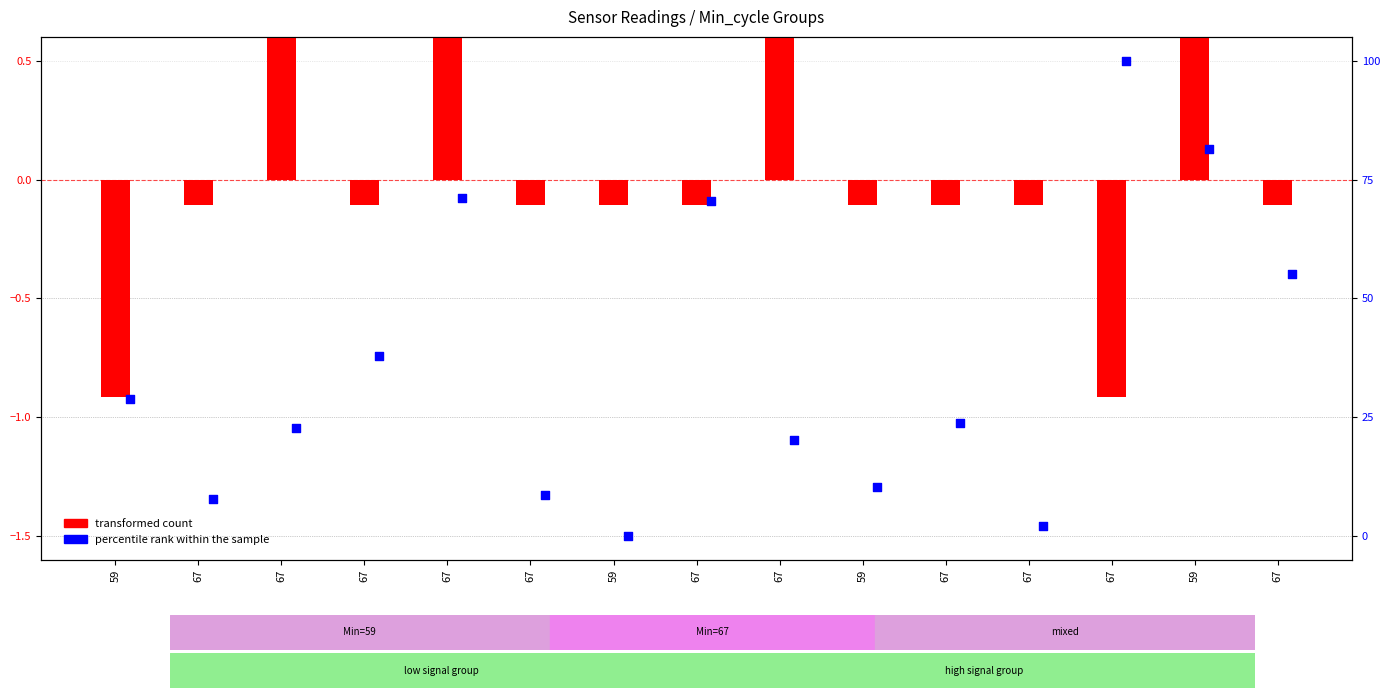

At which category is the sum across all series the highest?

67